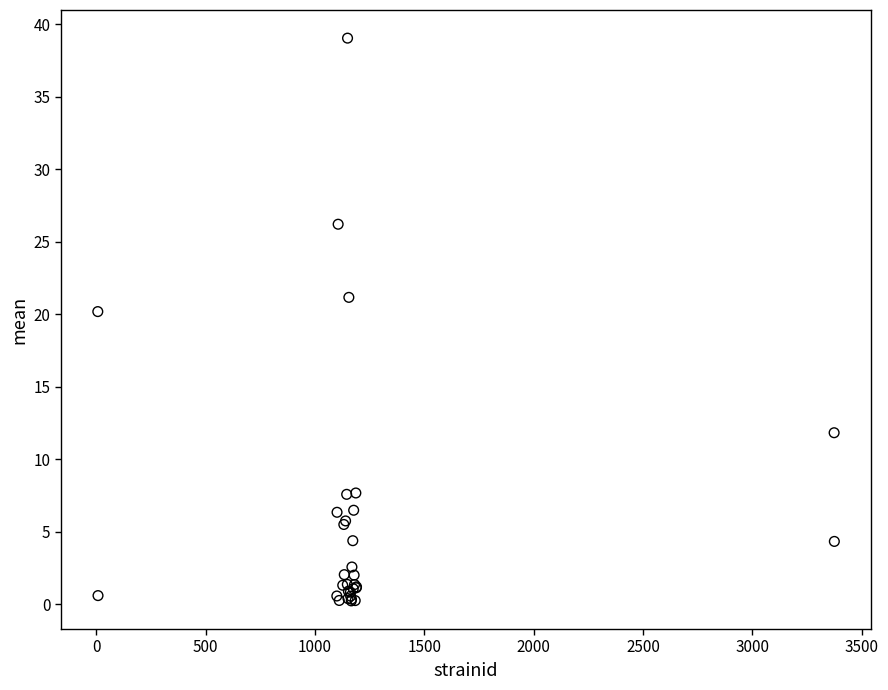

What Y value in the scatter plot is closest to 19?

20.2